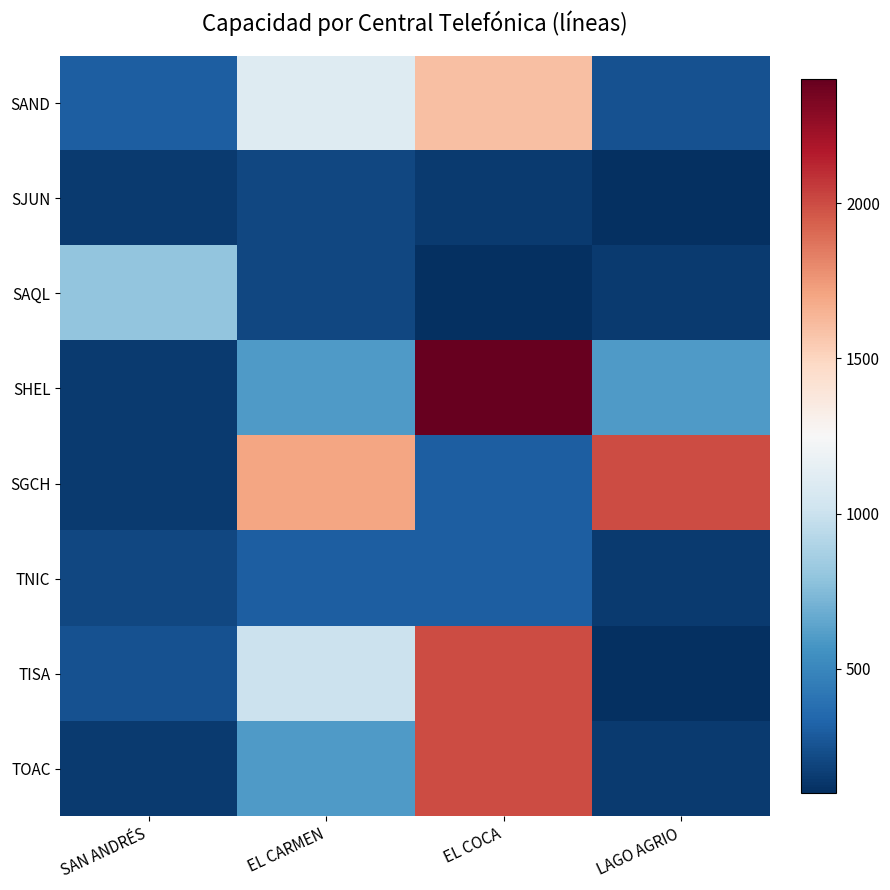

At which category does the chart reach its minimum across all series?

LAGO AGRIO